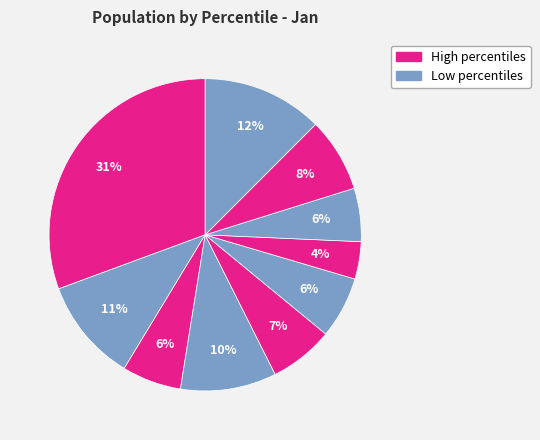

How many slices are in this pie chart?

10